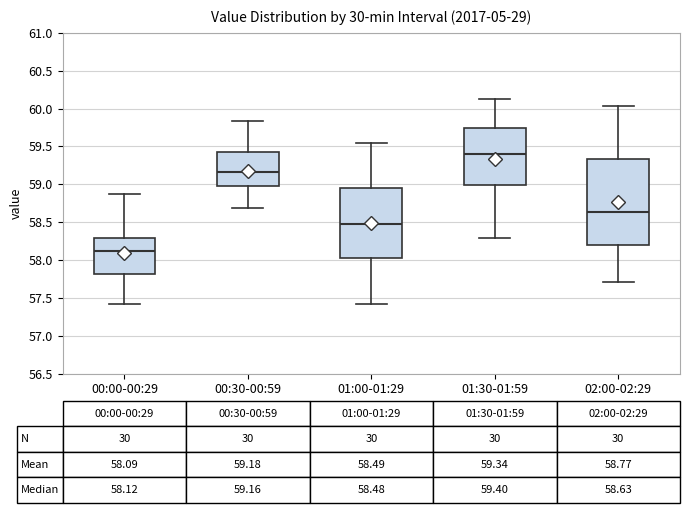

Which box is the tallest, from its lower edge to its upper edge?

02:00-02:29